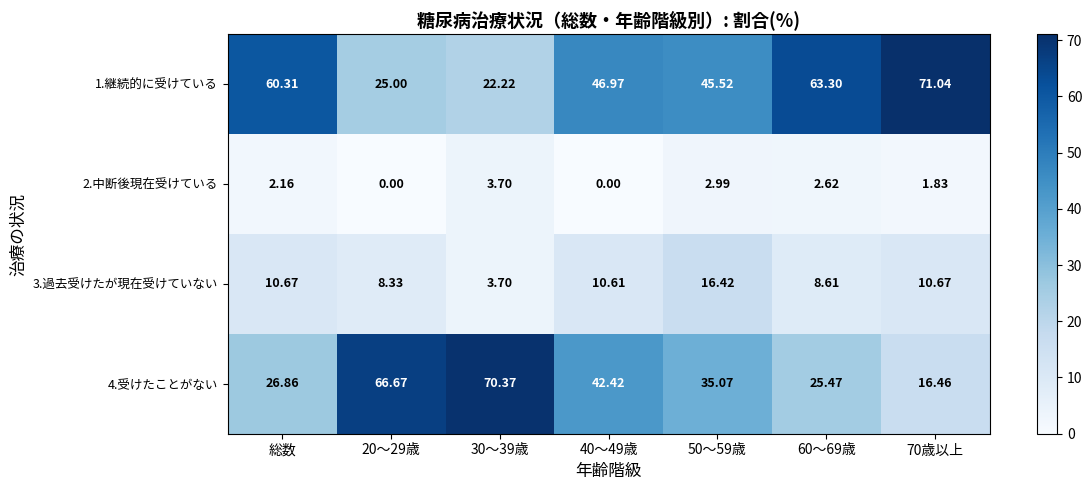

At which label does 3.過去受けたが現在受けていない first exceed 10?

総数